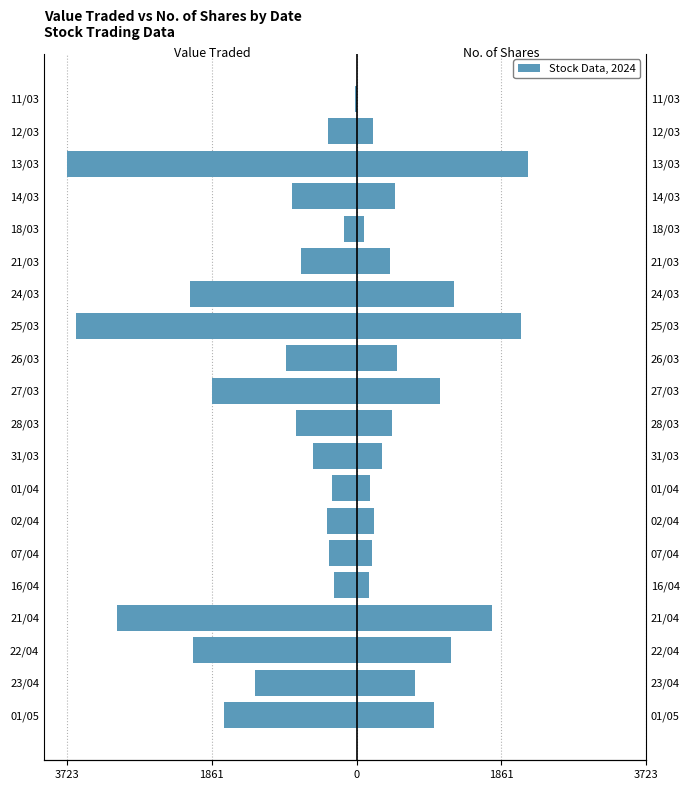

What is the minimum value shown in the chart?

-3723